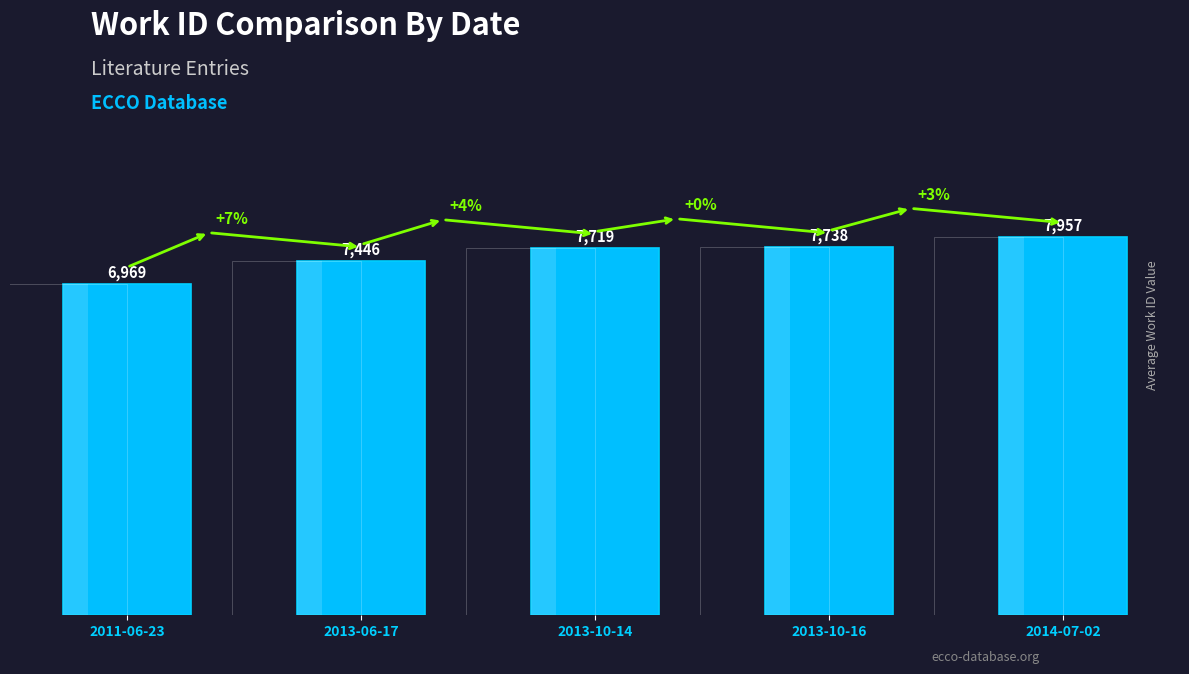

The chart shows a value of 4374 at 2014-07-02. True or false?

False